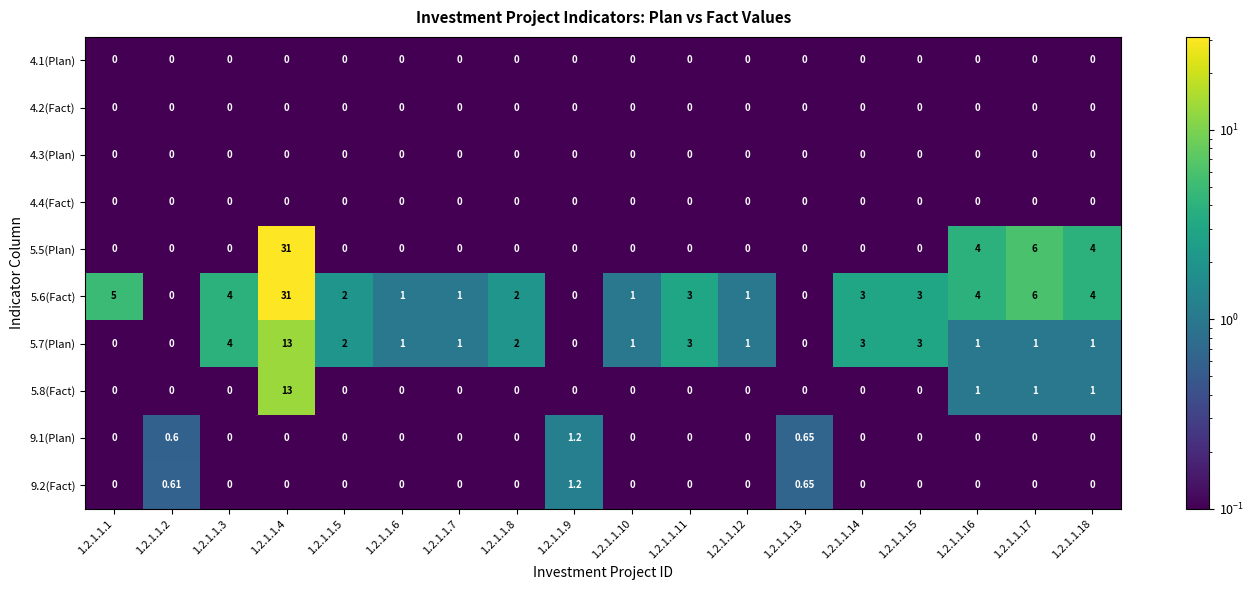

How many positive values does the 9.1(Plan) series have?

3